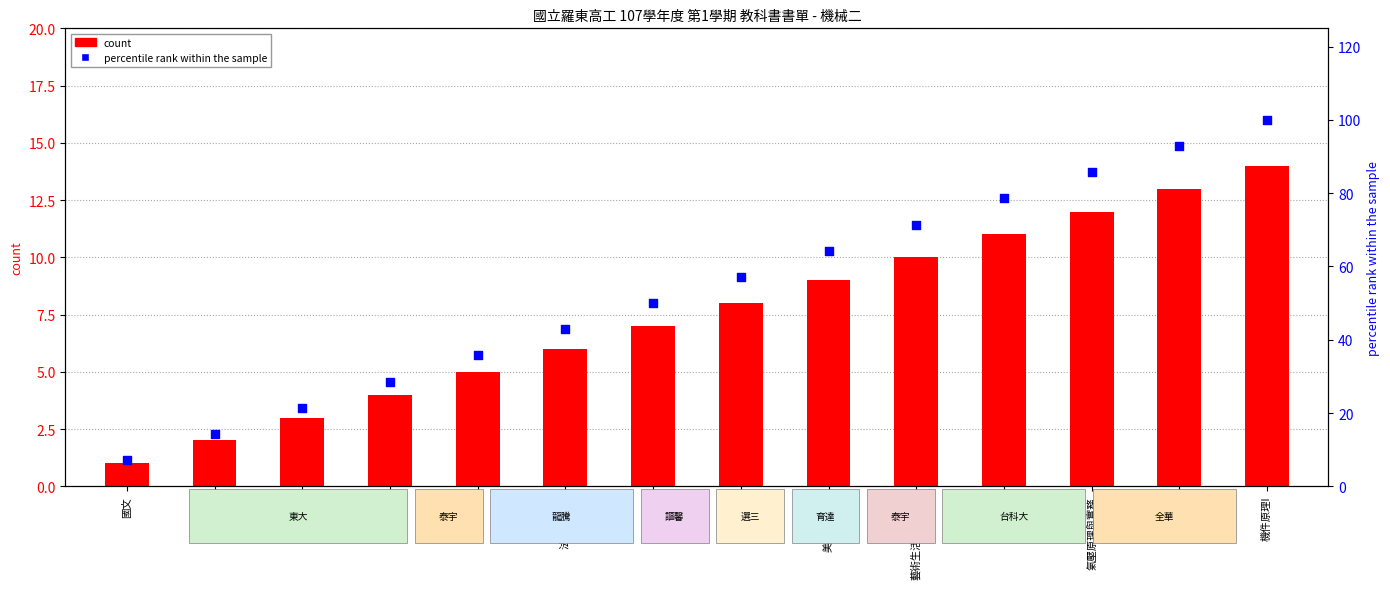

At which category is the sum across all series the highest?

機件原理I